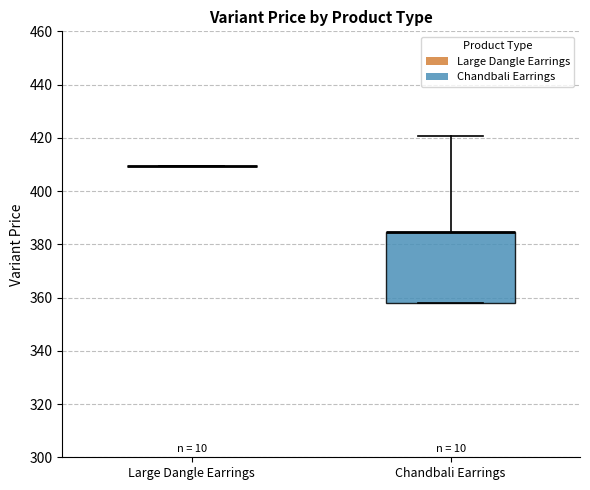

Reading left to right, transcribe this box plot: for each box, give where its median line is, the range the box spans, and where its two whiskers end, as read against the y-axis. The values are not printed on the chart, so give them approximately, as read against the axis.

Large Dangle Earrings: box collapsed to a line at 410, whiskers 410 to 410
Chandbali Earrings: median 384 (drawn on the box's upper edge), box 358 to 384, whiskers 358 to 420